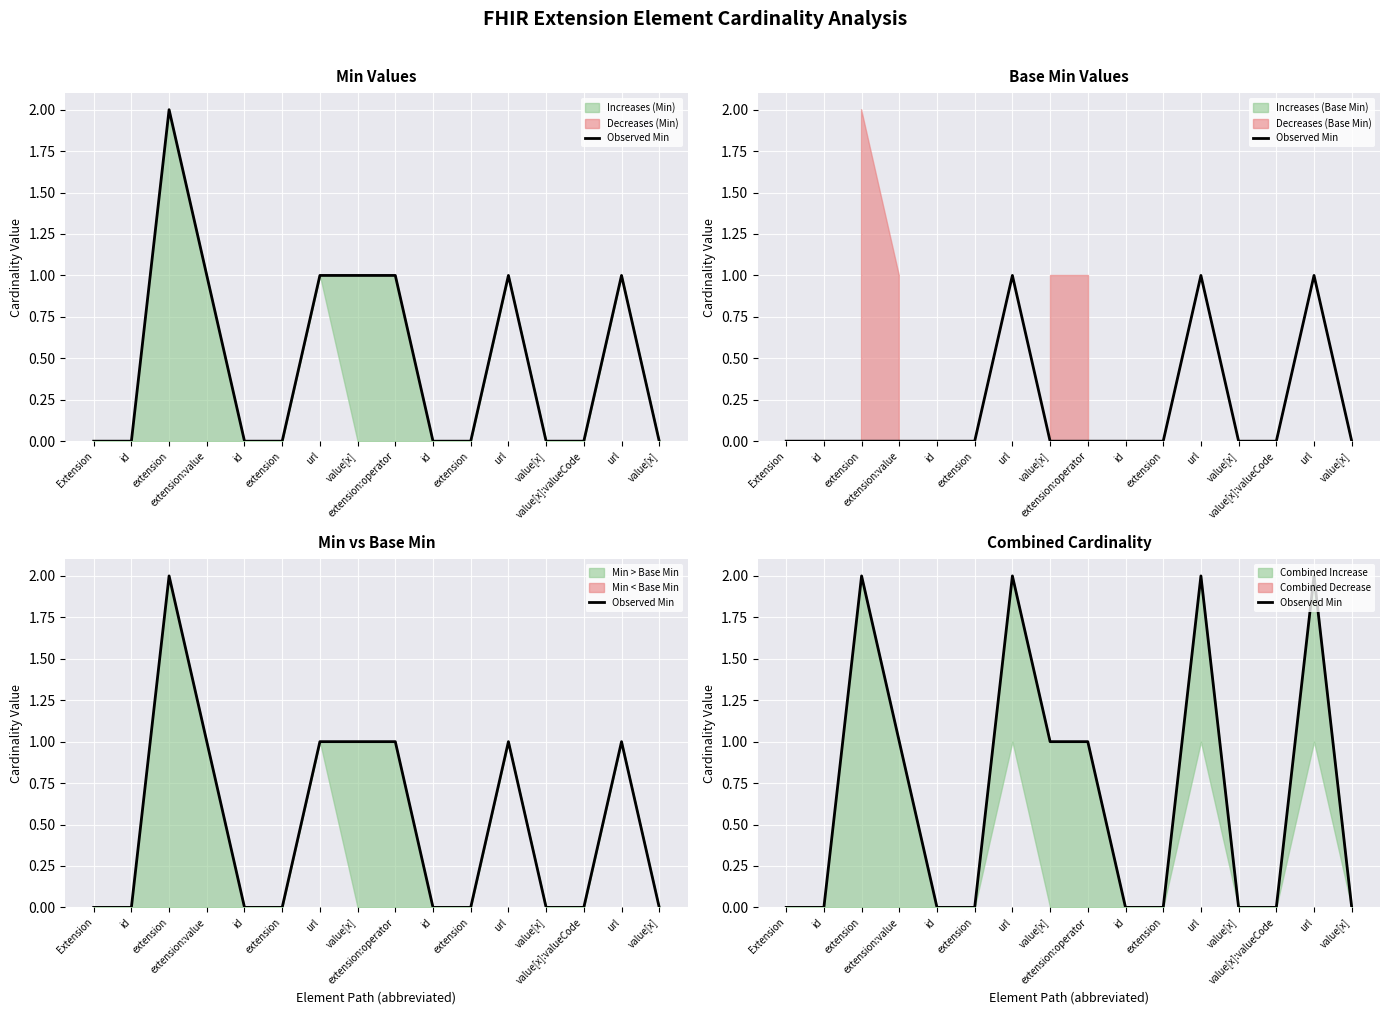

Which category has the lowest value across all series?

Extension